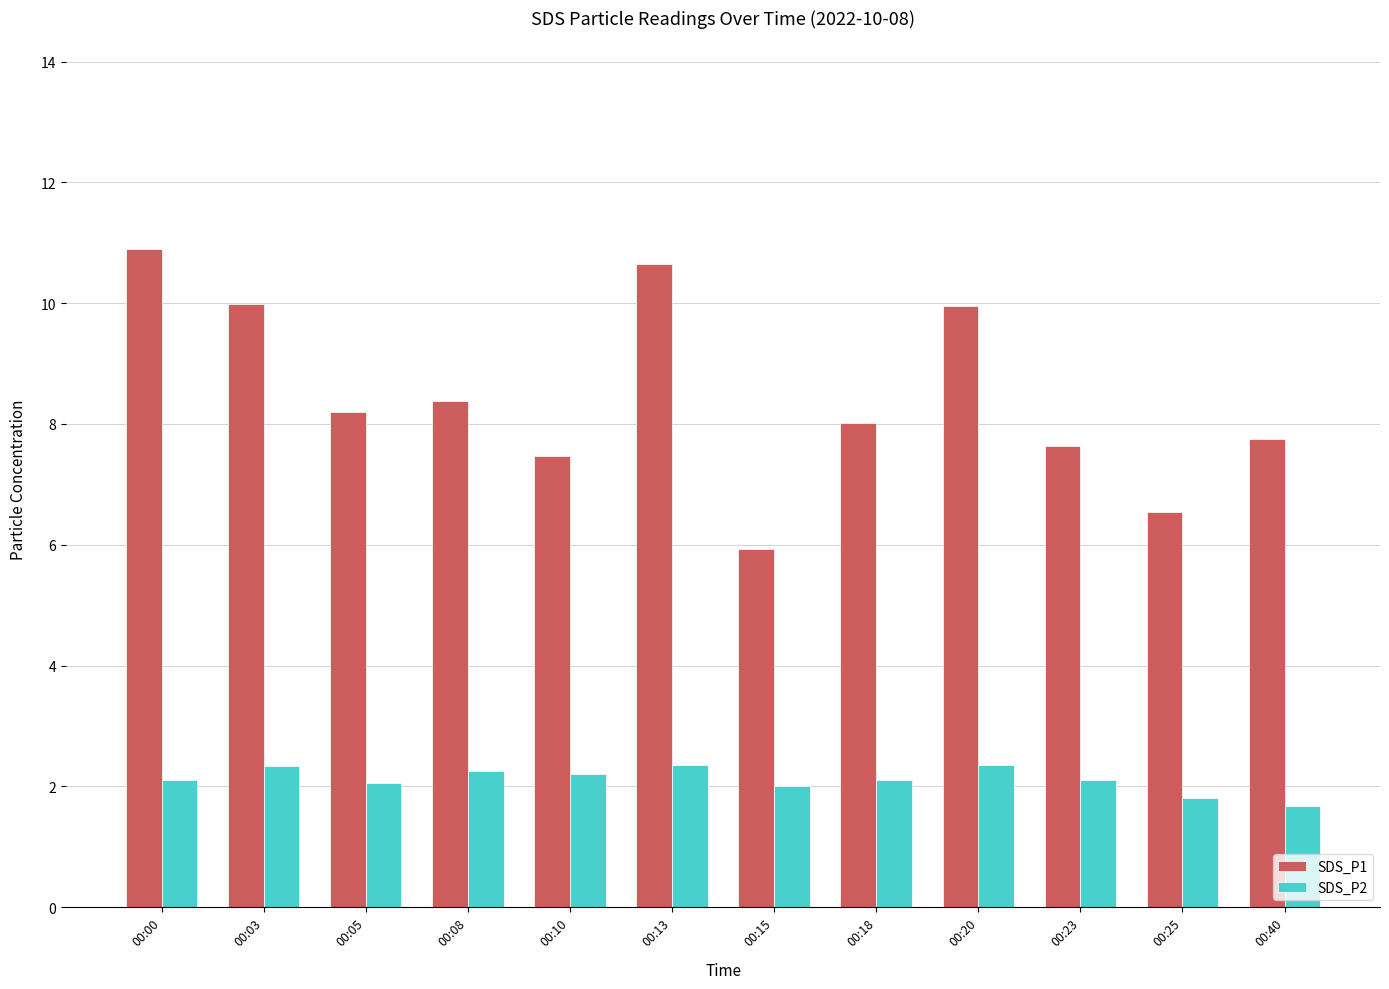

What is the approximate value of SDS_P2 at 00:23?

2.1